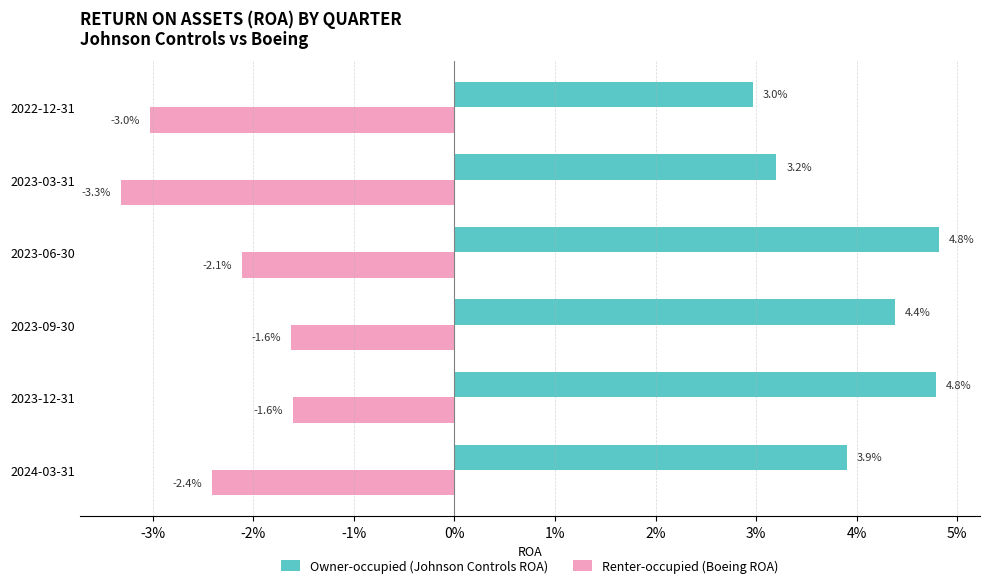

List the series in order of their peak value, highest first.

Owner-occupied (Johnson Controls ROA), Renter-occupied (Boeing ROA)